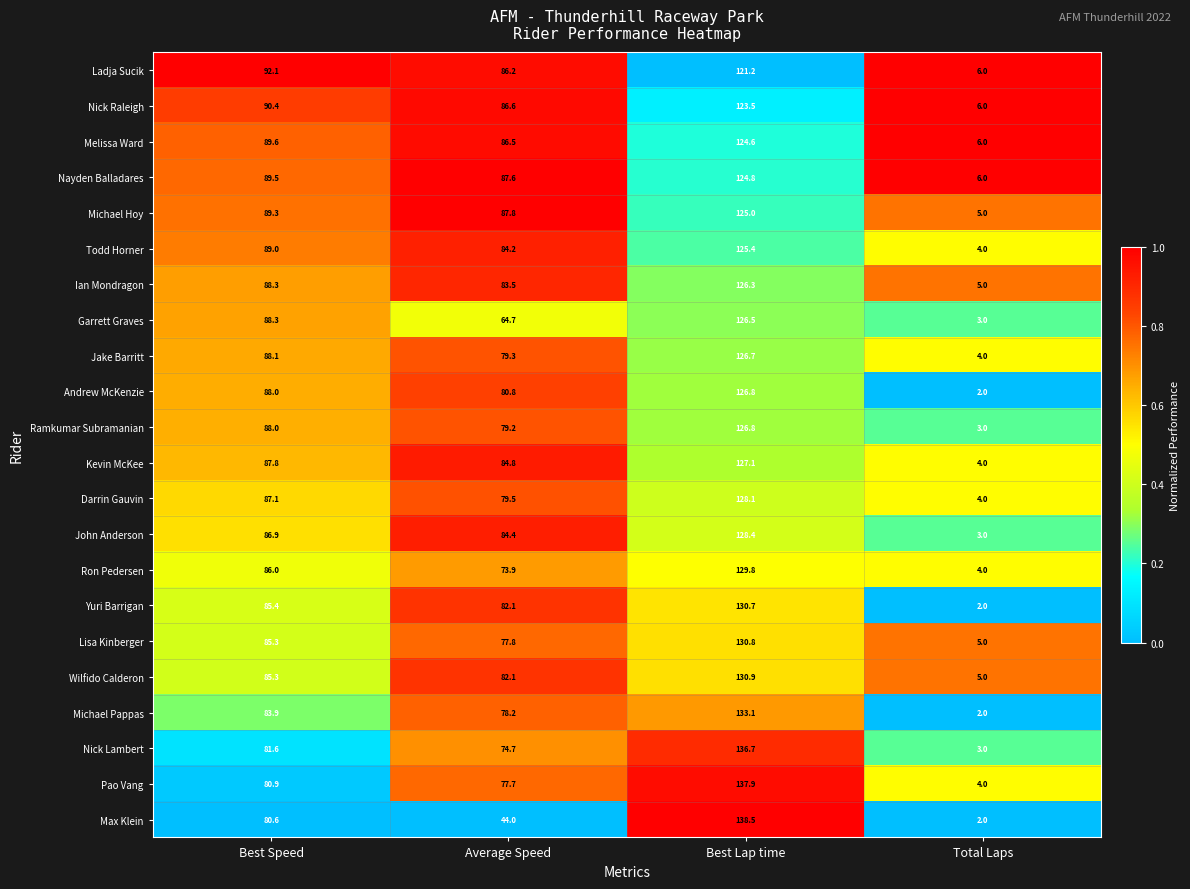

Between Best Speed and Average Speed, which series saw the biggest shift?

Max Klein